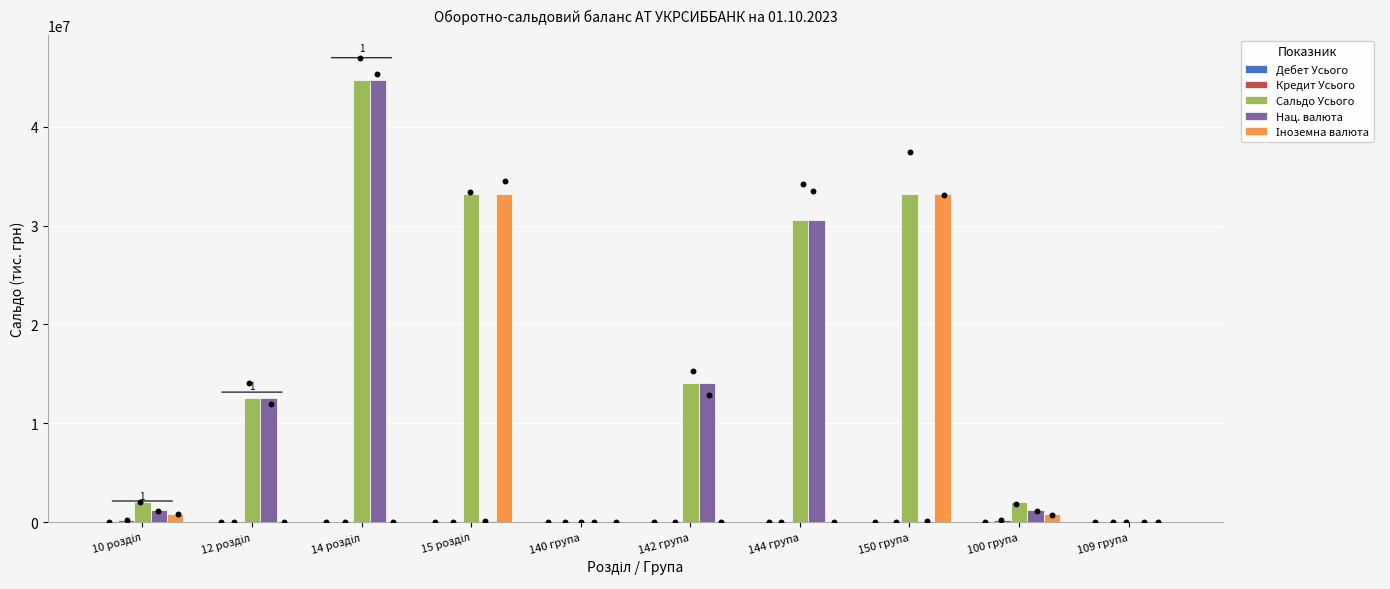

What is the total value across all series at 150 група?

66451312